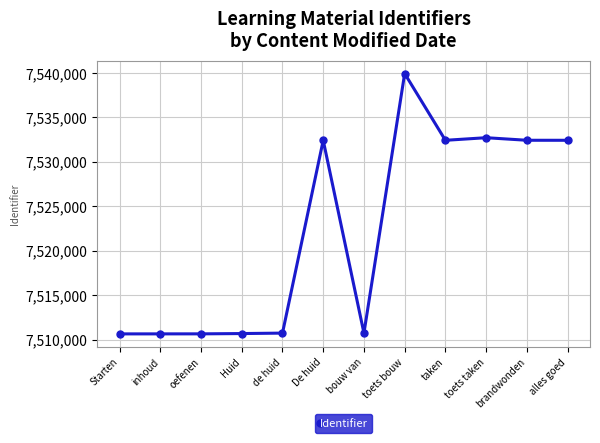

Read the value at toets taken, to the nearest 10.

7532720